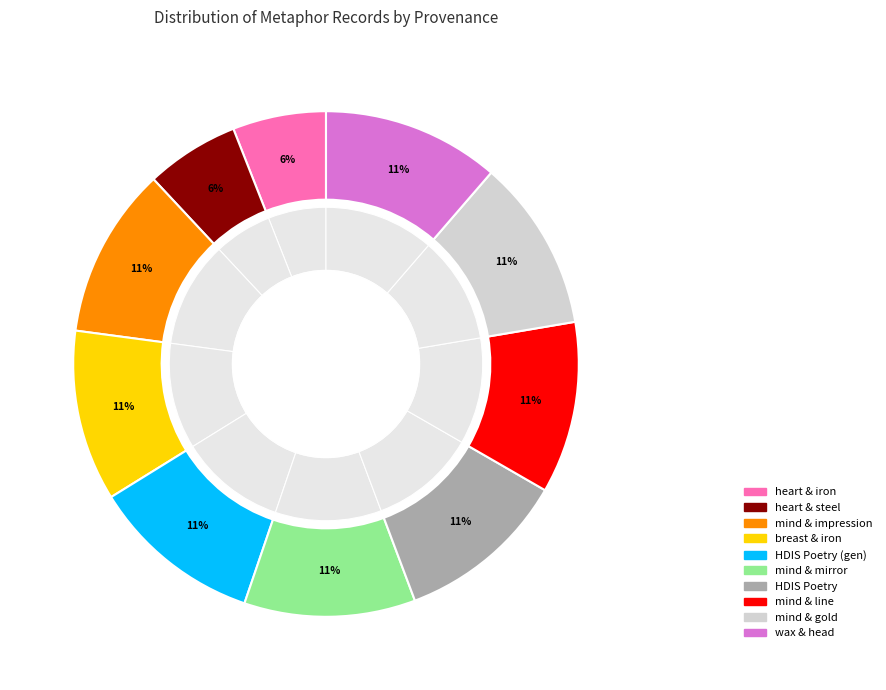

To the nearest percent, what percentage of the pie is Searching mind and line?

11%